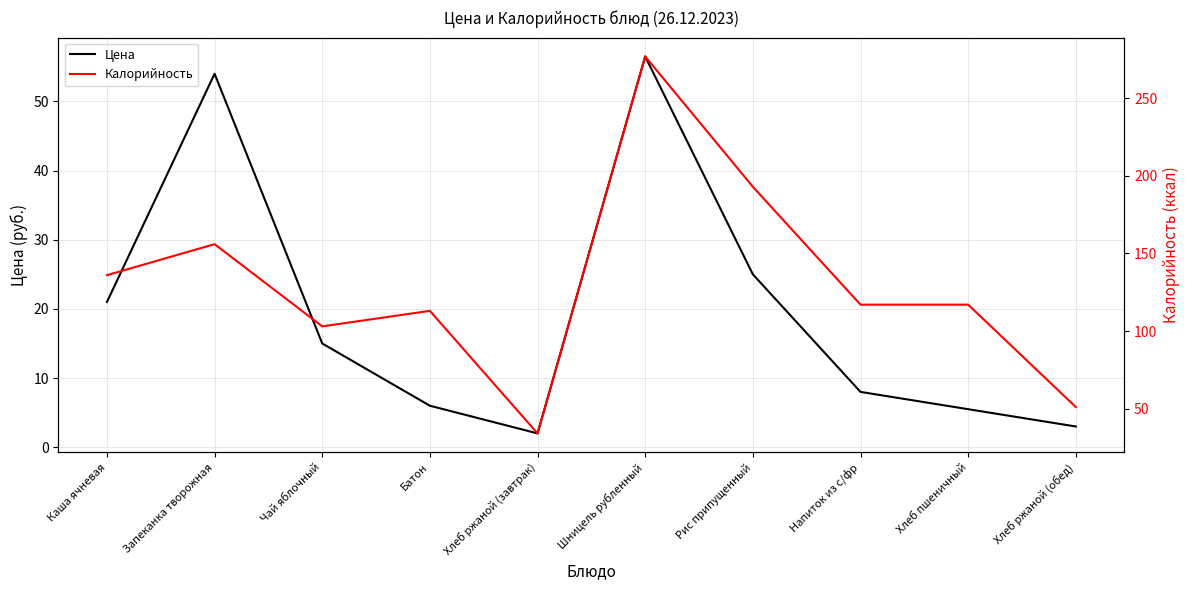

Which series has the largest range (max minus min)?

Калорийность